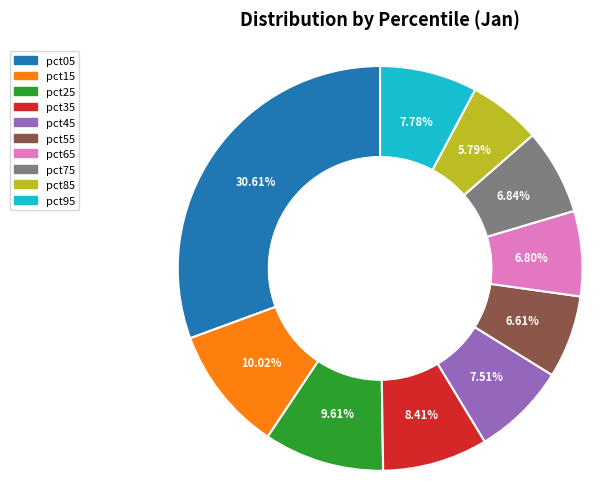

The pct95 slice represents 8% of the pie. True or false?

True